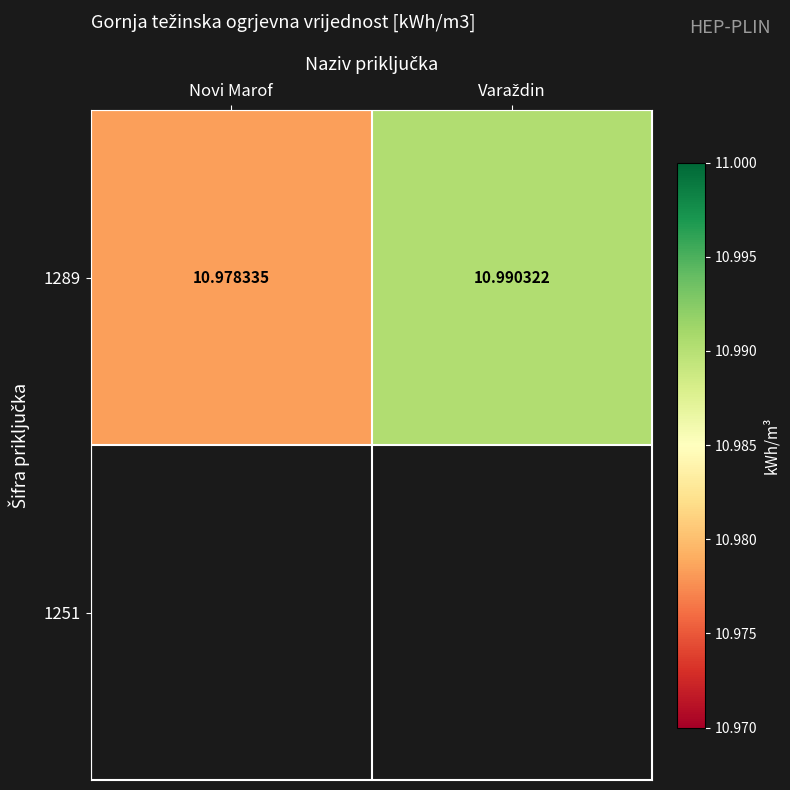

List the labels in order of value, largest first.

Varaždin, Novi Marof